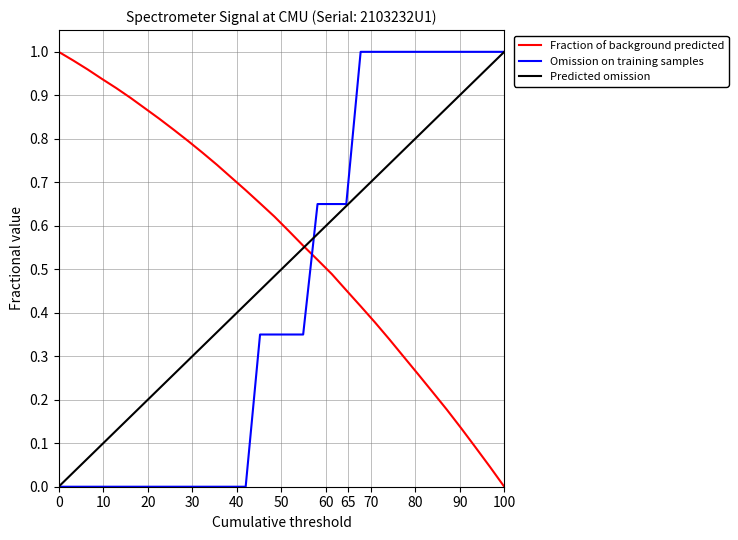

List the series in order of their overall mean, highest first.

Fraction of background predicted, Predicted omission, Omission on training samples